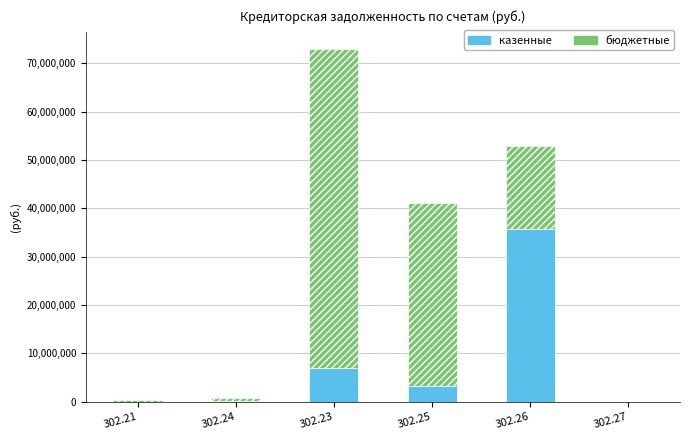

Does the chart contain stacked bars?

Yes